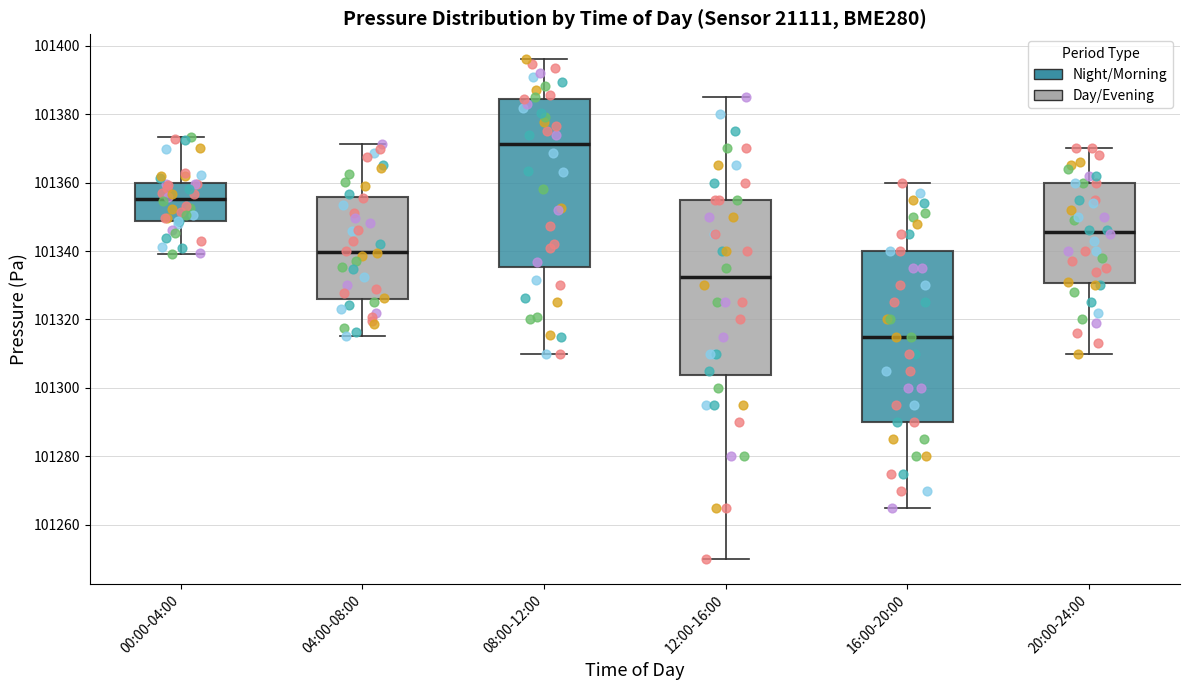

Reading left to right, read every box against the y-axis: the position of its median line, the range the box covers, and the ends of its whiskers. The values are not printed on the chart, so give them approximately, as read against the axis.

00:00-04:00: median 101356, box 101348 to 101360, whiskers 101340 to 101374
04:00-08:00: median 101340, box 101326 to 101356, whiskers 101316 to 101372
08:00-12:00: median 101372, box 101336 to 101384, whiskers 101310 to 101396
12:00-16:00: median 101332, box 101304 to 101356, whiskers 101250 to 101386
16:00-20:00: median 101316, box 101290 to 101340, whiskers 101266 to 101360
20:00-24:00: median 101346, box 101330 to 101360, whiskers 101310 to 101370